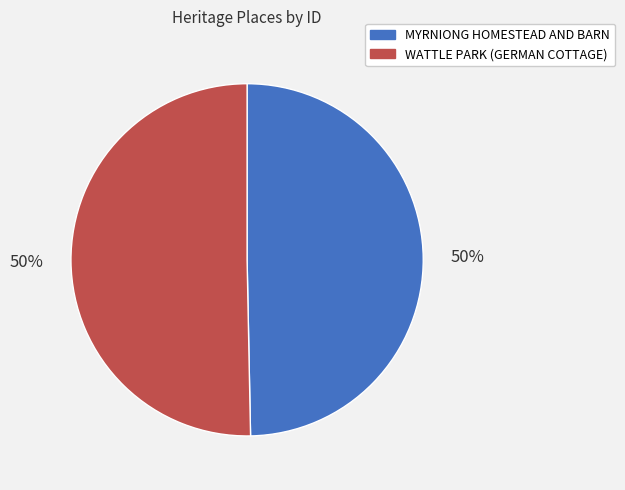

Is it true that MYRNIONG HOMESTEAD AND BARN is 50% of the pie?

True